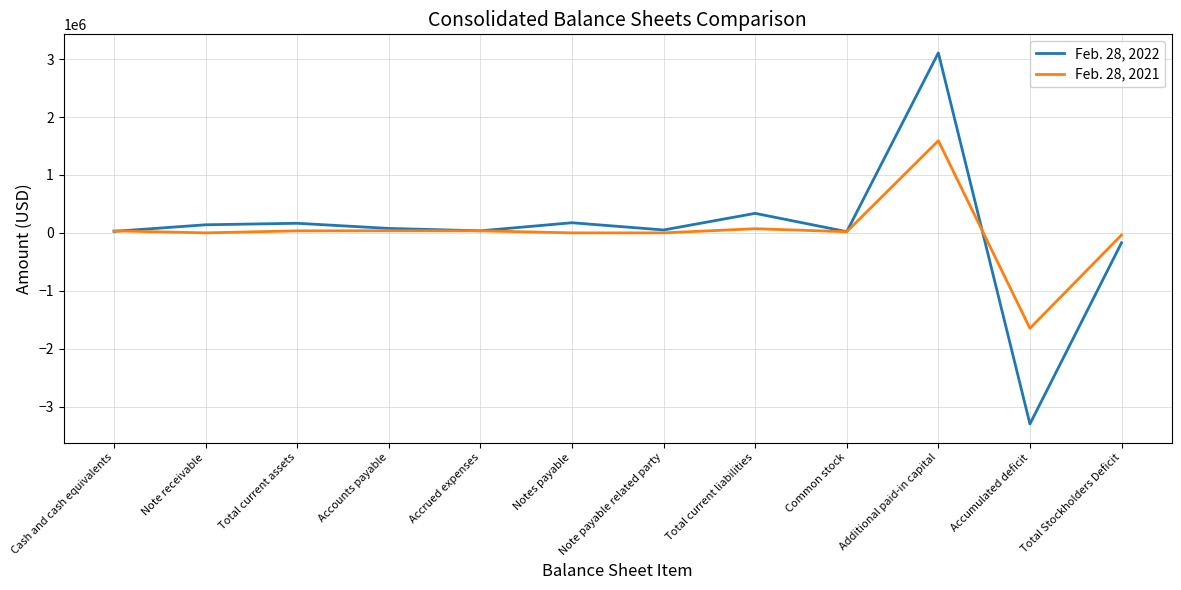

What is the spread (max minus min) of values at Additional paid-in capital?

1516179